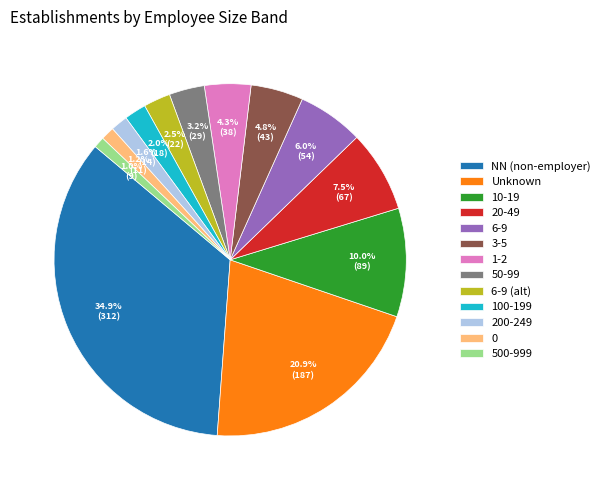

Which category has the biggest portion of the pie?

NN (non-employer)